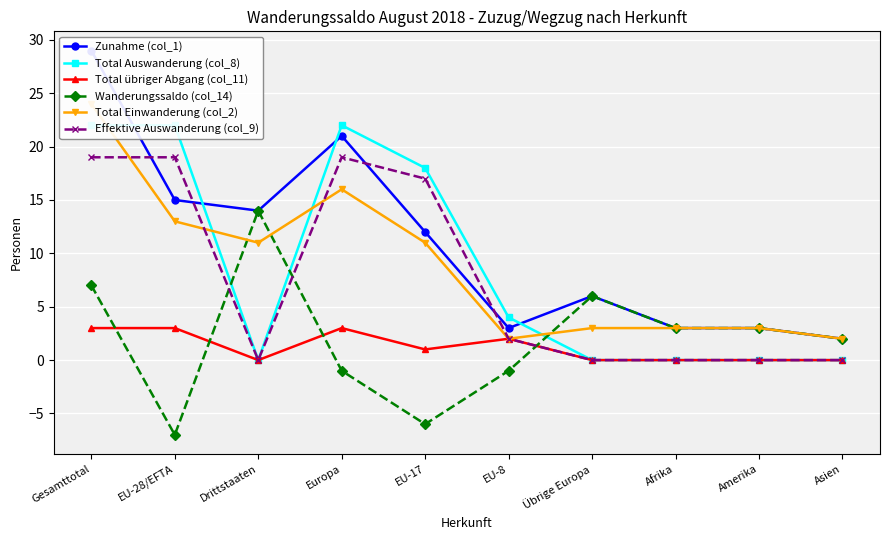

What are all the series names shown in the legend?

Zunahme (col_1), Total Auswanderung (col_8), Total übriger Abgang (col_11), Wanderungssaldo (col_14), Total Einwanderung (col_2), Effektive Auswanderung (col_9)